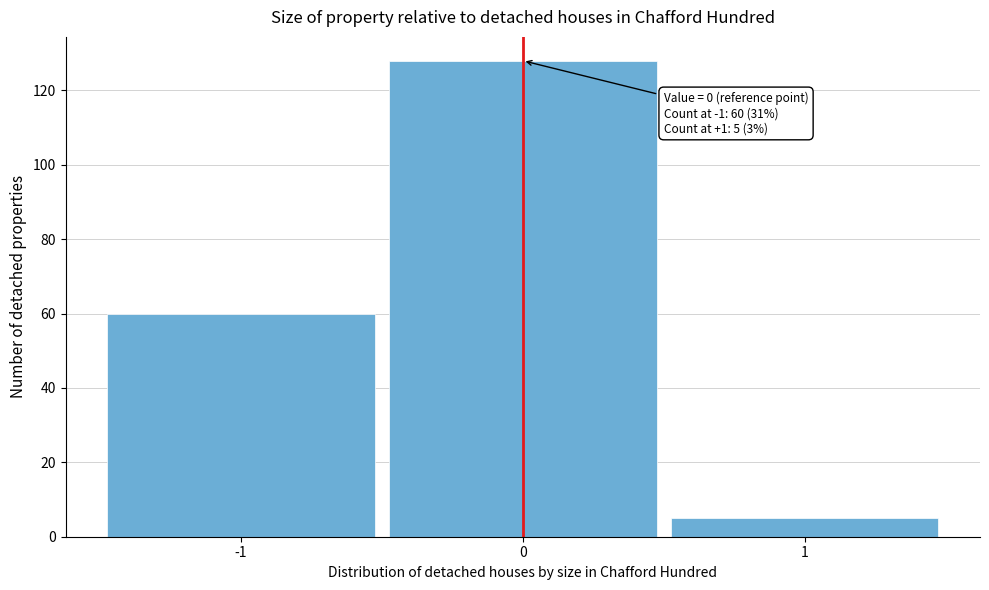

Which range on the x-axis has the tallest bar?

-0.5 to 0.5